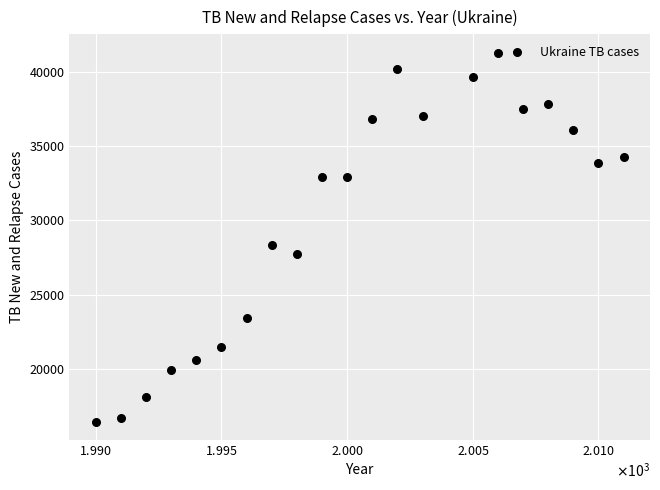

What Y value in the scatter plot is closest to 28865?

28344